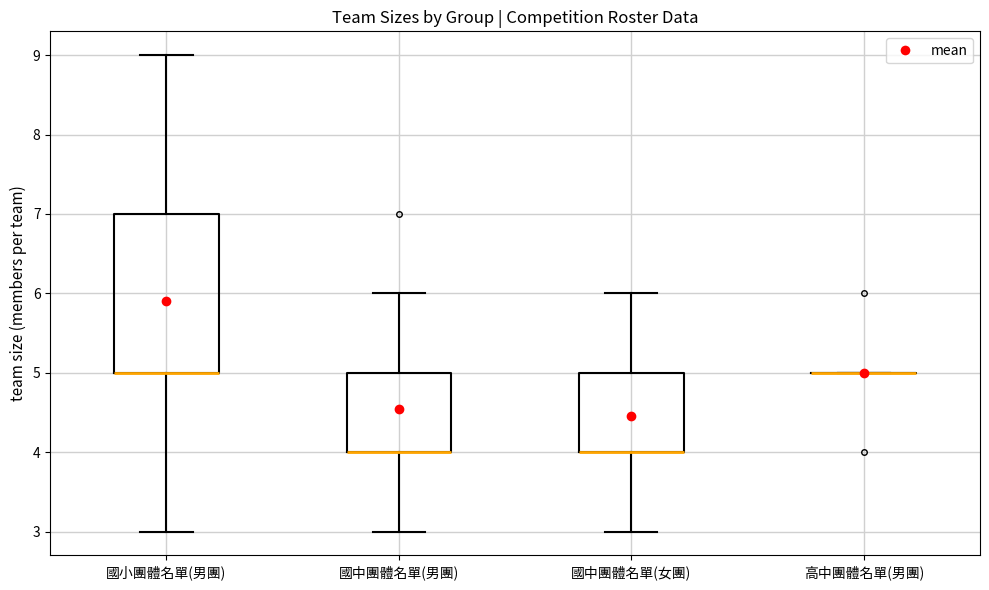

Reading left to right, transcribe this box plot: for each box, give where its median line is, the range the box spans, and where its two whiskers end, as read against the y-axis. The values are not printed on the chart, so give them approximately, as read against the axis.

國小團體名單(男團): median 5 (drawn on the box's lower edge), box 5 to 7, whiskers 3 to 9
國中團體名單(男團): median 4 (drawn on the box's lower edge), box 4 to 5, whiskers 3 to 6
國中團體名單(女團): median 4 (drawn on the box's lower edge), box 4 to 5, whiskers 3 to 6
高中團體名單(男團): box collapsed to a line at 5, whiskers 5 to 5